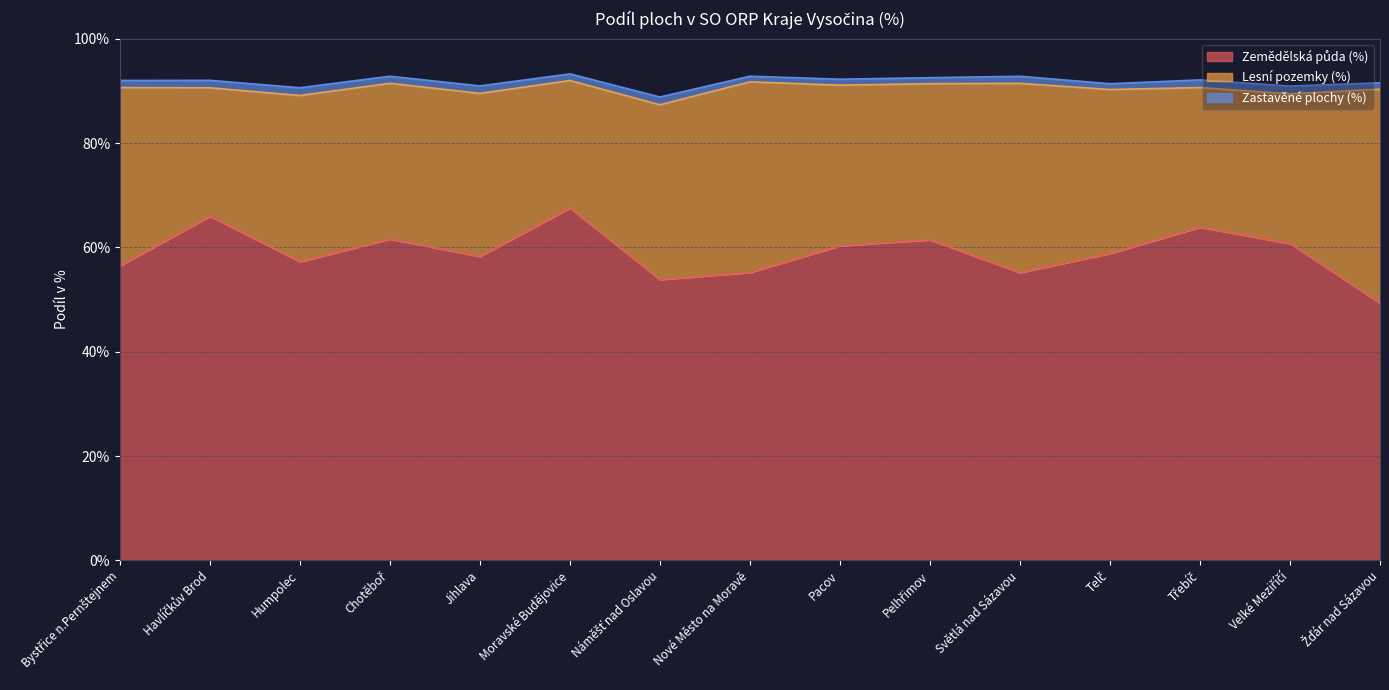

List the series in order of their overall mean, highest first.

Zemědělská půda (%), Lesní pozemky (%), Zastavěné plochy (%)